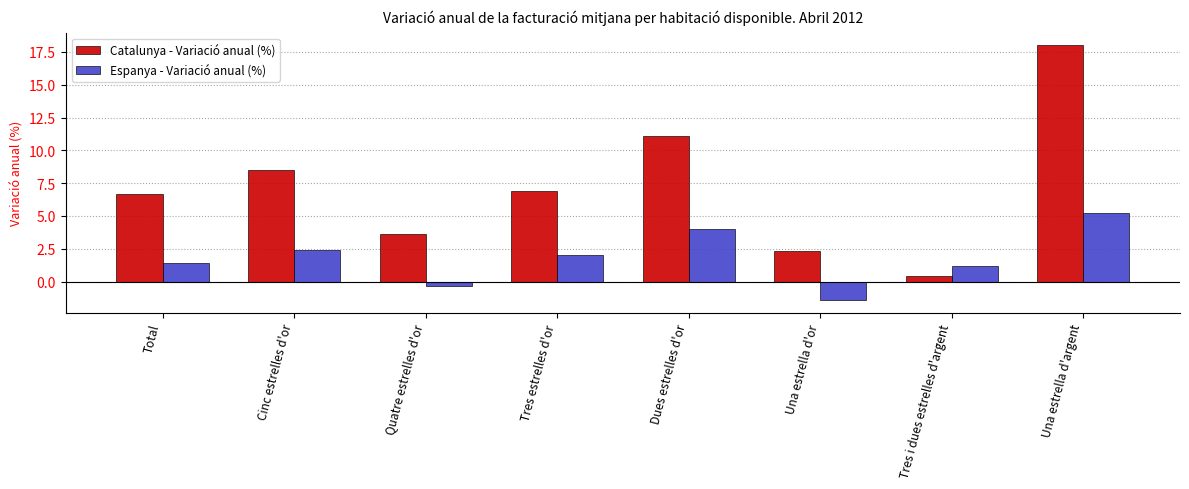

The value of Catalunya - Variació anual (%) at Total is 6.7. True or false?

True